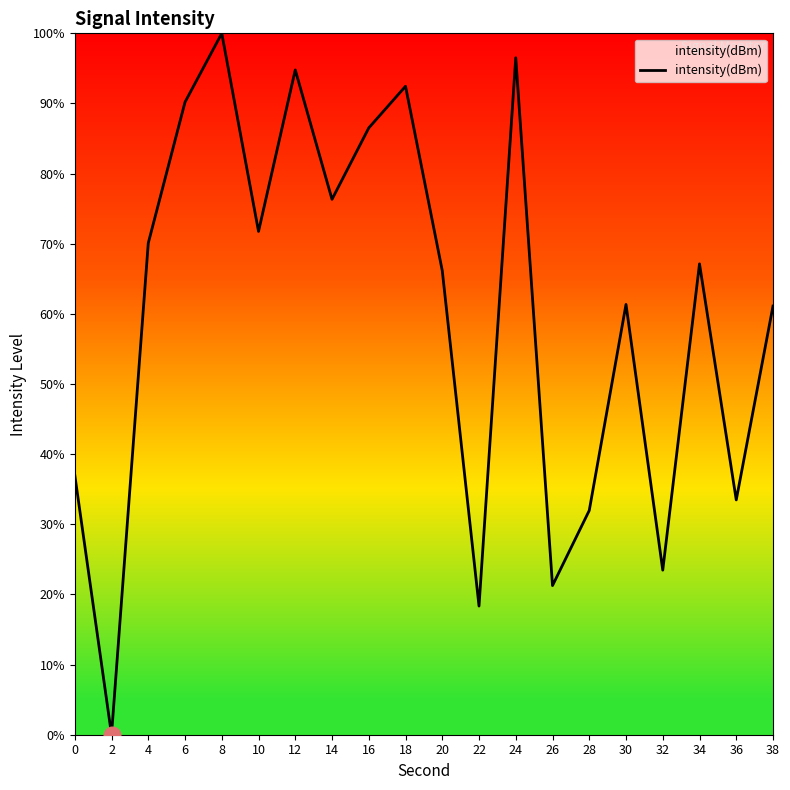

What is the greatest value displayed?

100.0